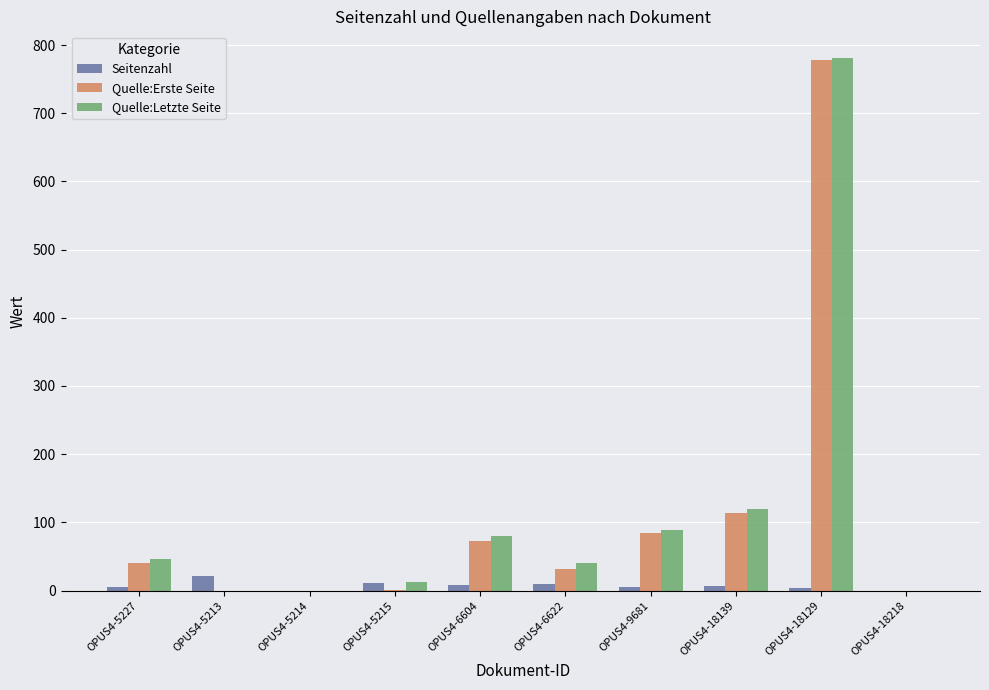

What is the maximum value for Seitenzahl?

22